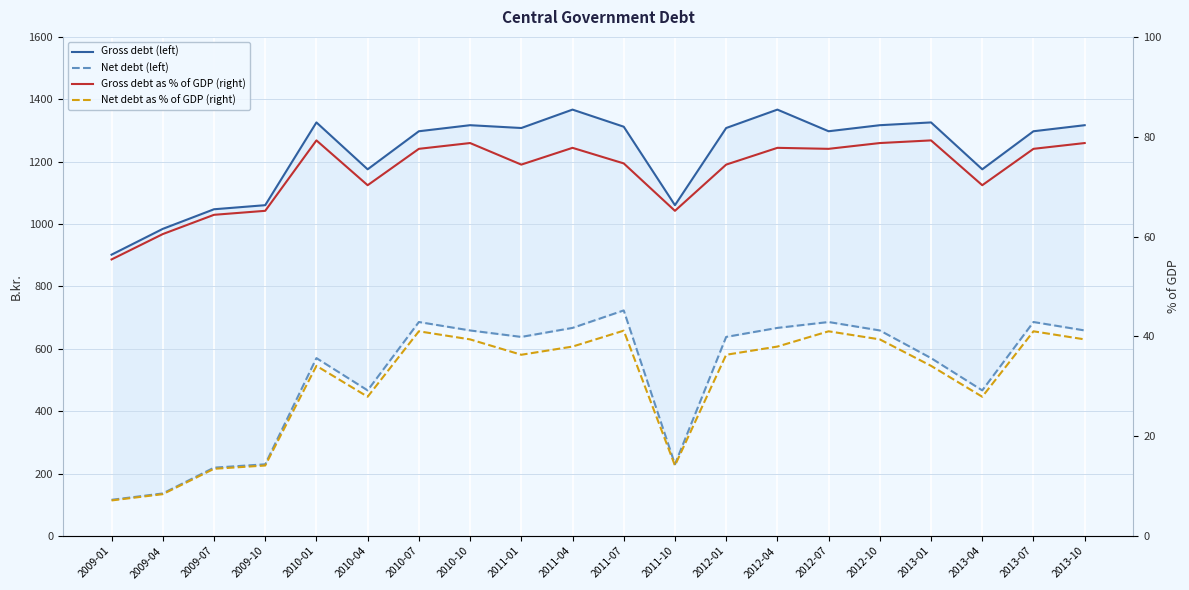

What value does the Gross debt (left) series have at 2009-04?

984.5